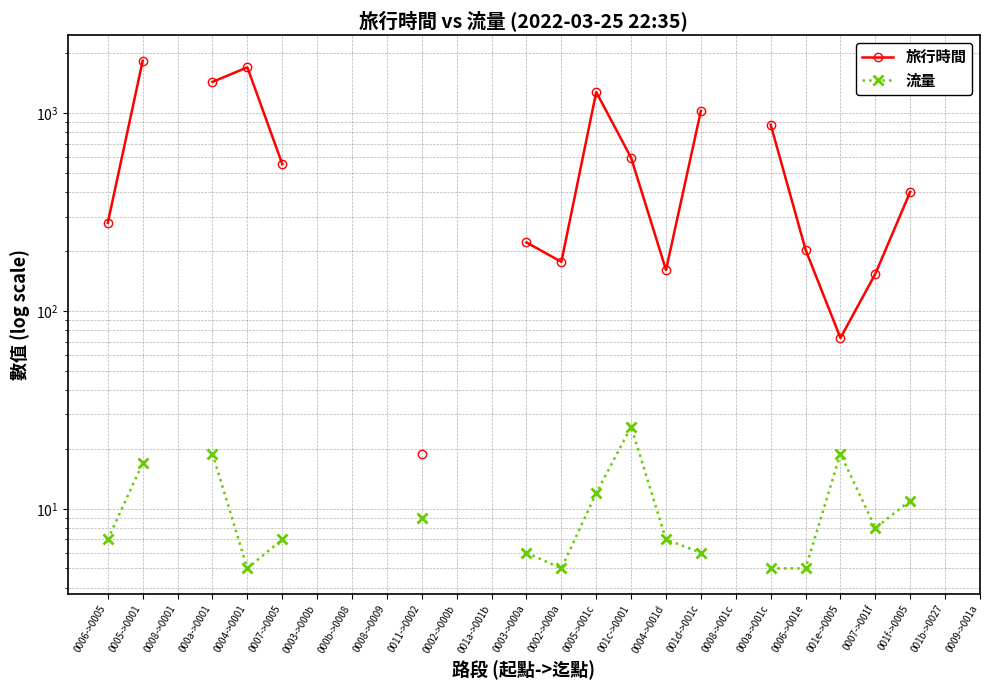

How many categories are shown in the chart?

26